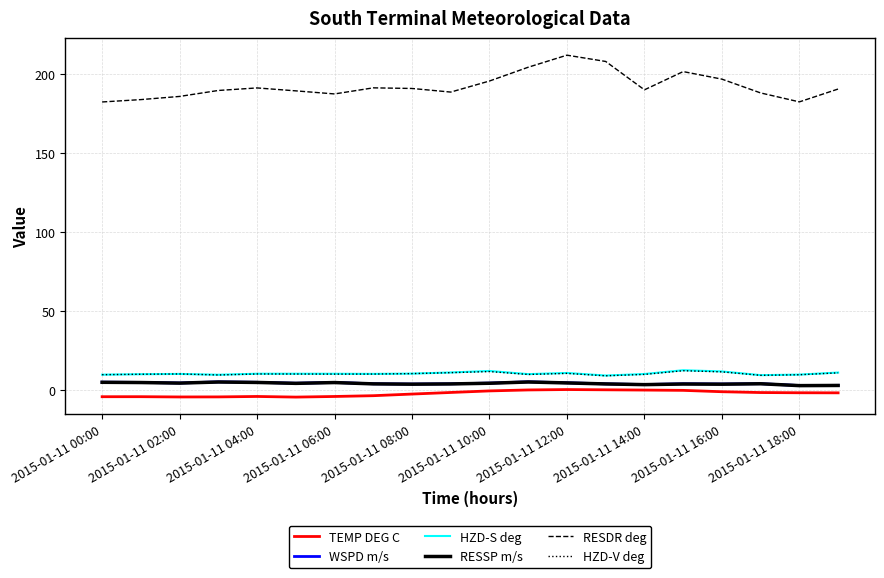

What is the smallest value displayed?

-4.5